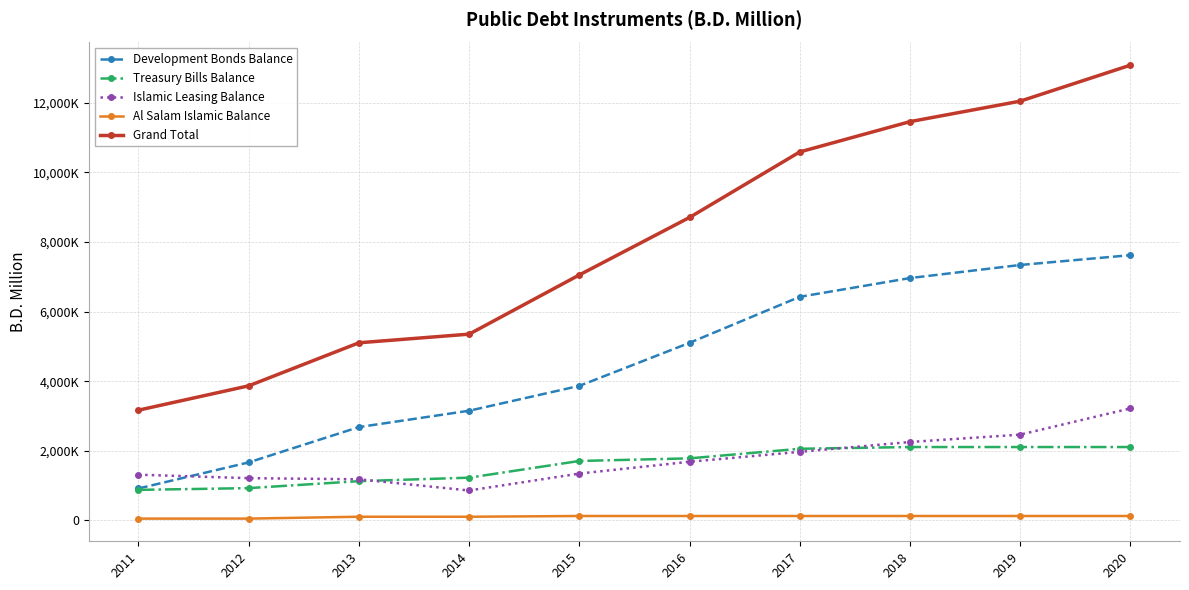

Does the chart have visible grid lines?

Yes